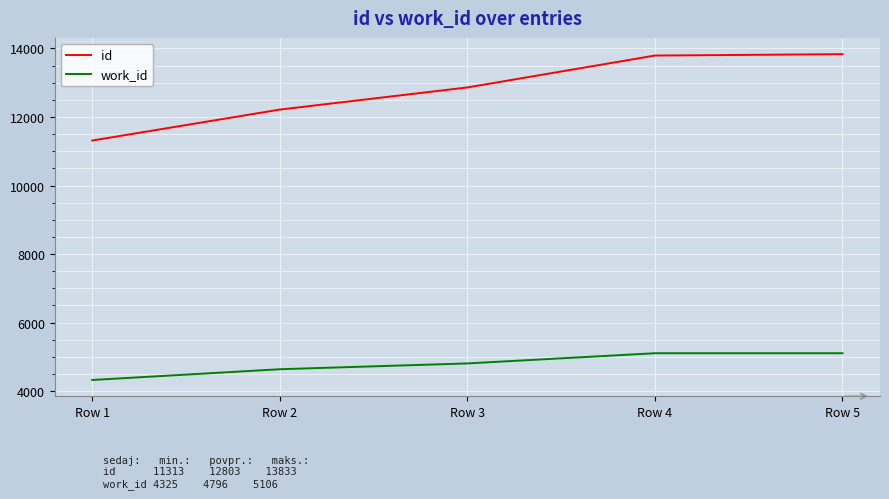

What is the difference between the highest and lowest values at Row 2?

7577